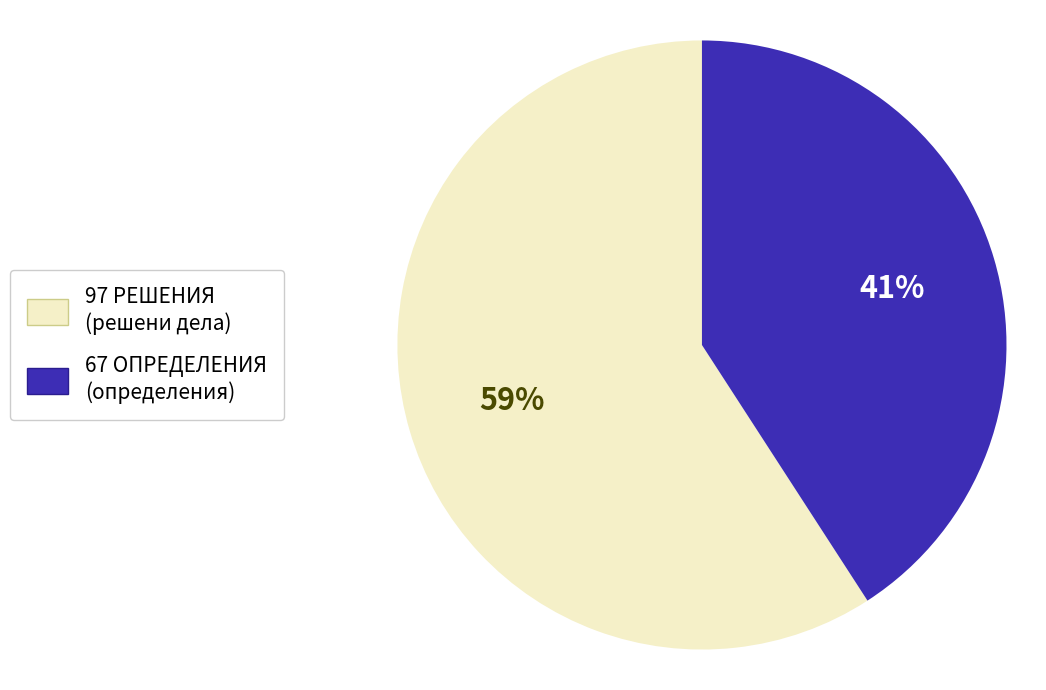

What is the ratio of the value at 97 РЕШЕНИЯ (решени дела) to the value at 67 ОПРЕДЕЛЕНИЯ (определения)?

1.4